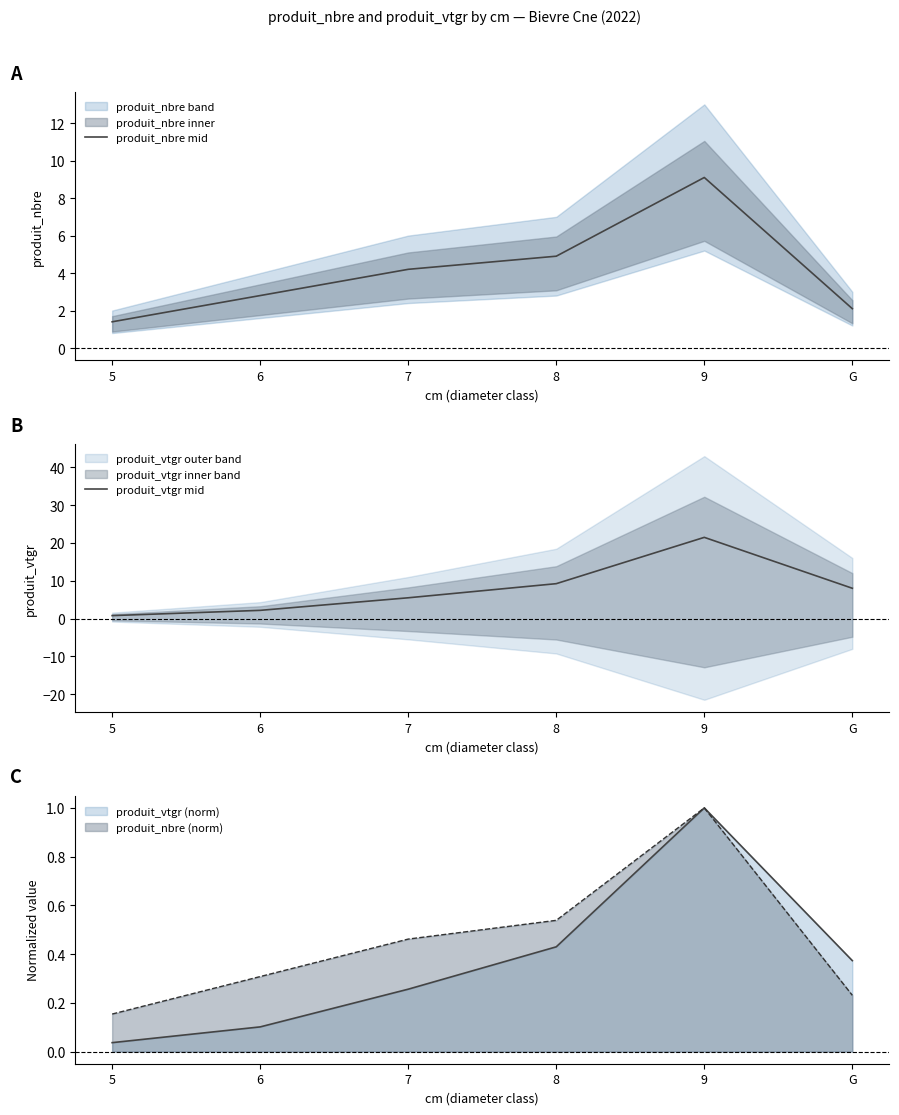

Rank the series by their maximum value, from lowest to highest.

produit_nbre mid, produit_vtgr mid